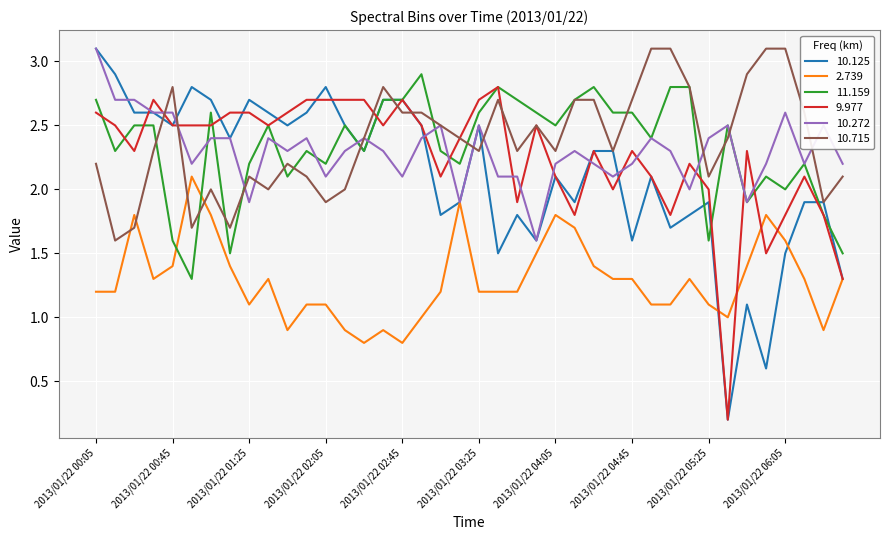

What is the lowest value of the 2.739 series?

0.8